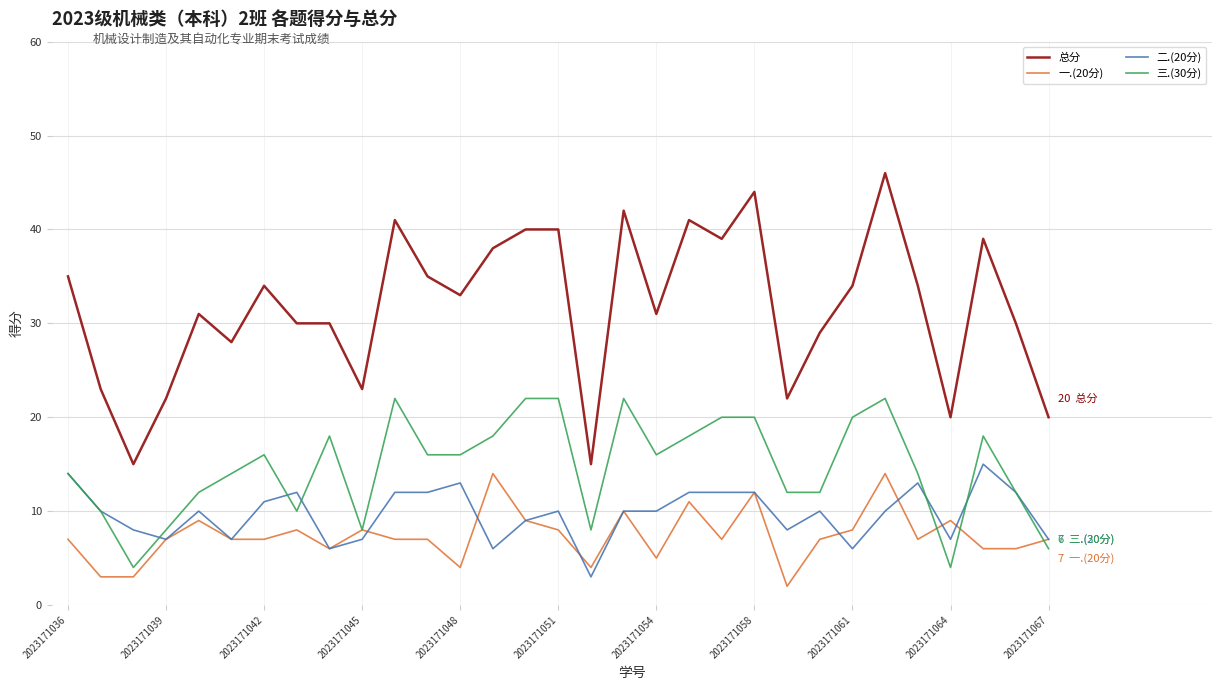

What is the highest value of the 总分 series?

46